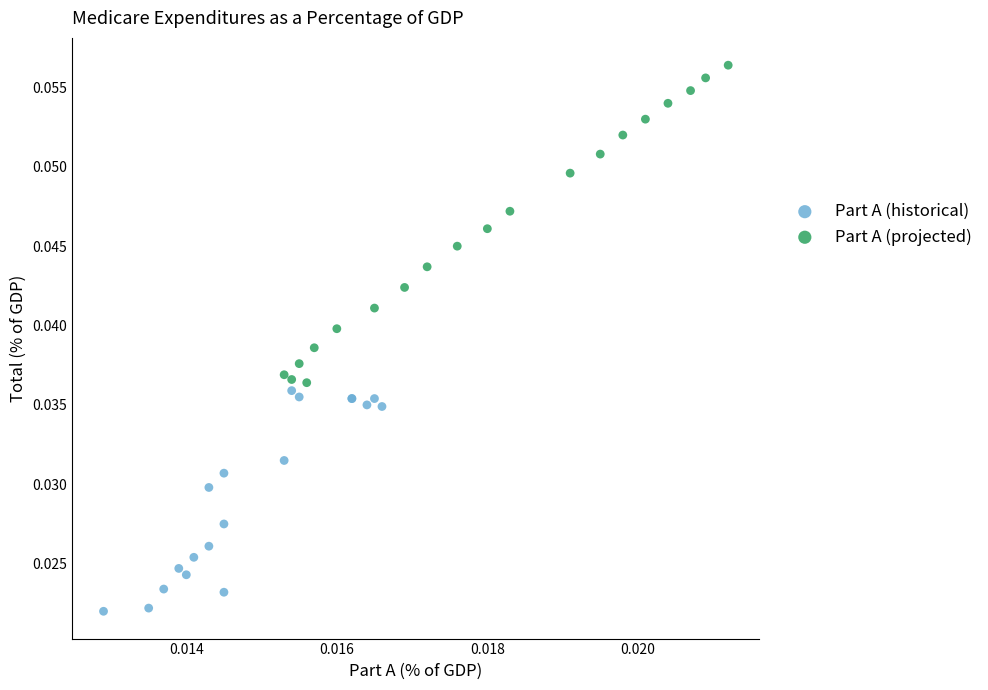

Which series reaches the maximum Y coordinate?

Part A (projected)